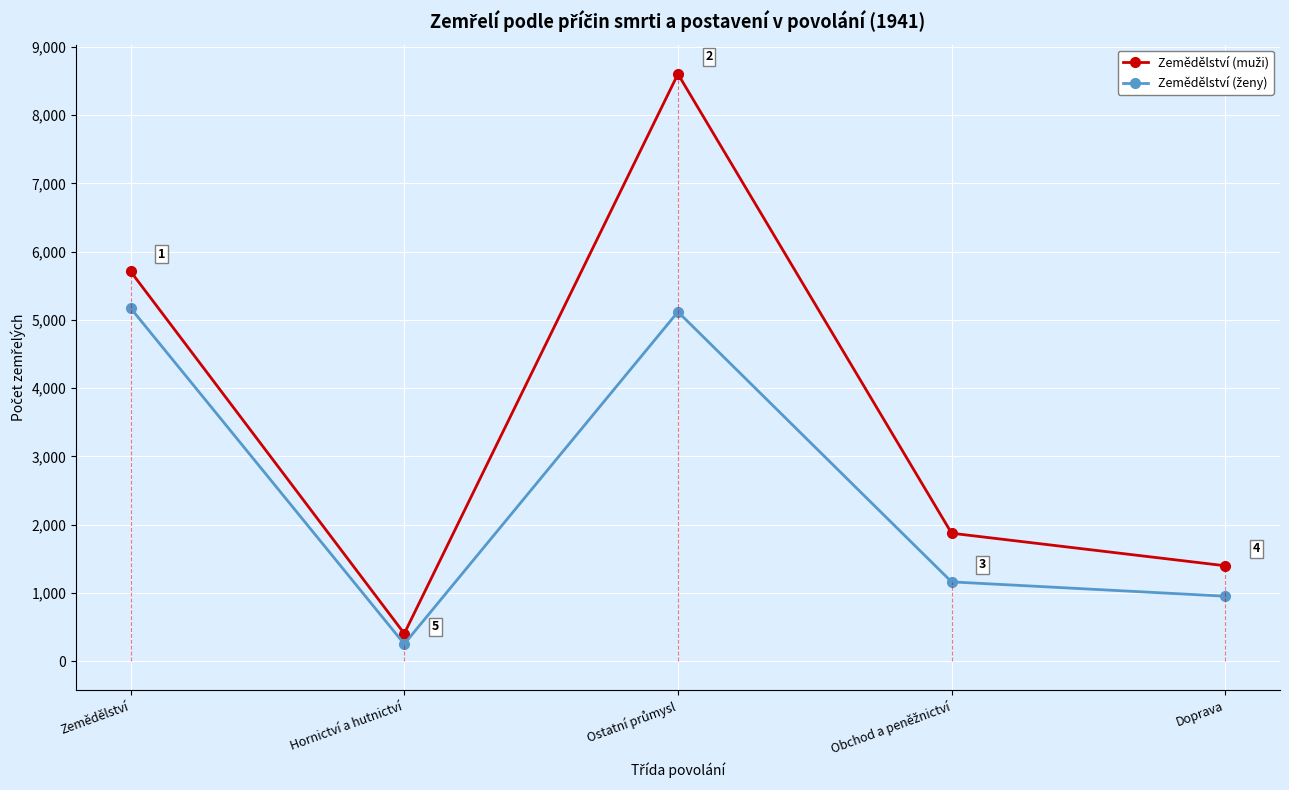

What is the minimum value shown in the chart?

251